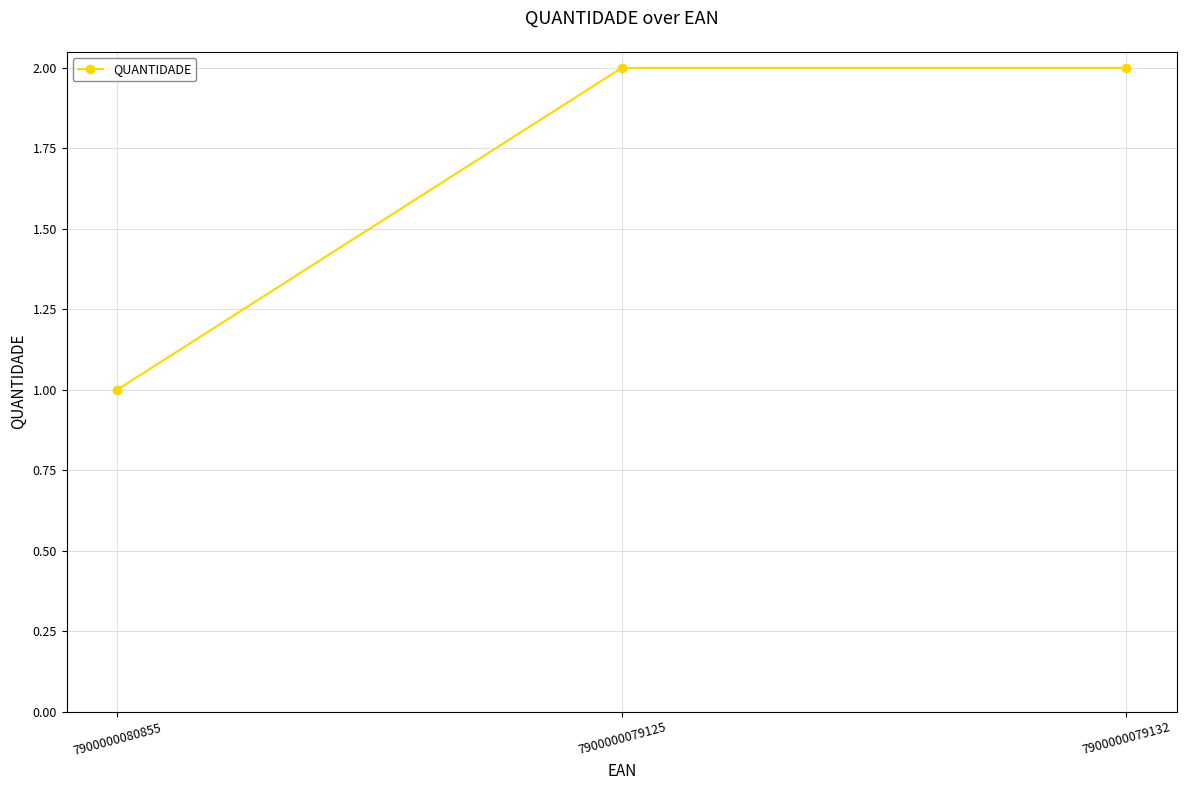

Where is the data nearest to the value 1?

7900000080855